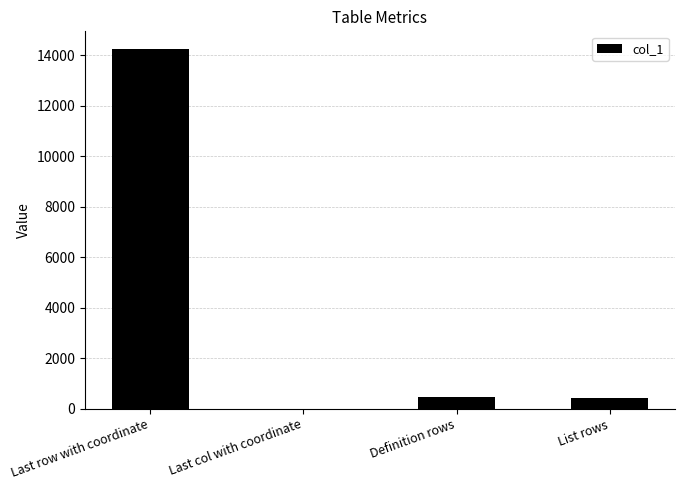

What is the difference between the values at List rows and Last row with coordinate?

13826